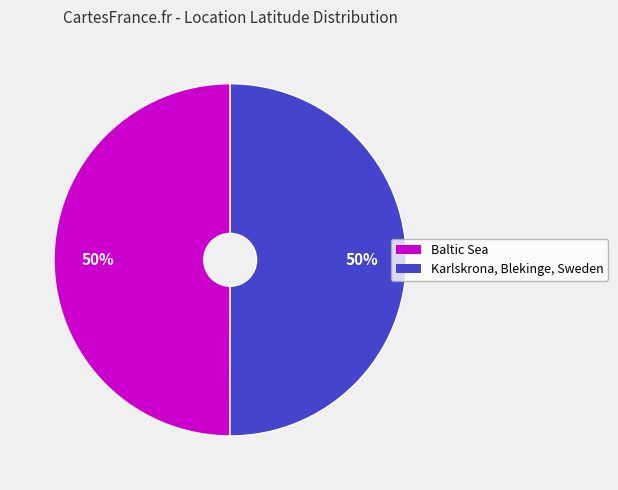

What percentage is the Karlskrona, Blekinge, Sweden slice, to the nearest percent?

50%